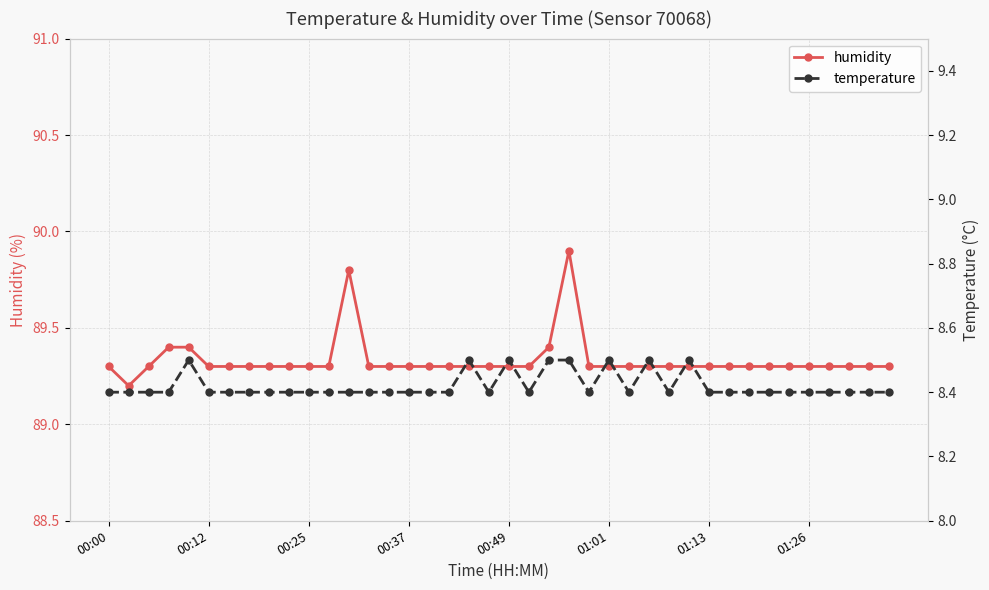

True or false: temperature has a value of 2.5 at 36.

False